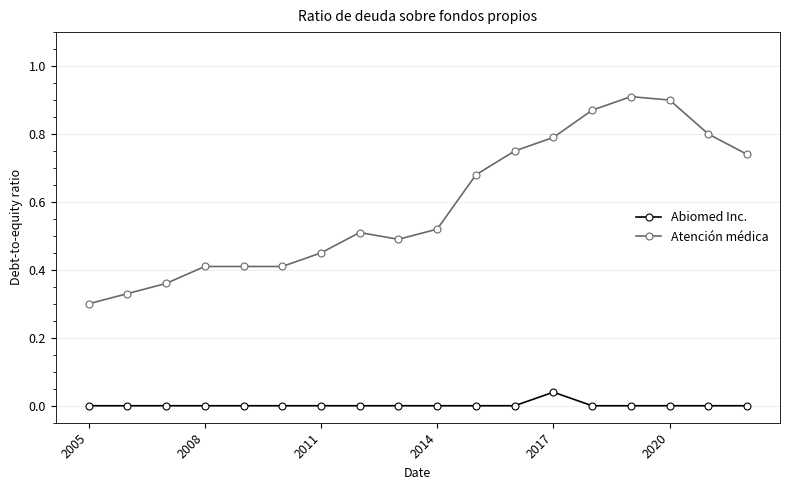

Which series has the largest range (max minus min)?

Atención médica